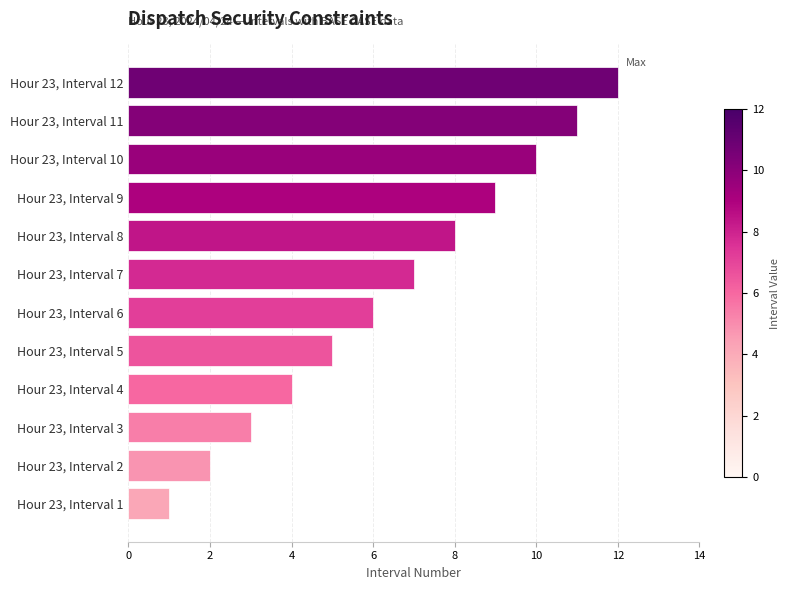

Rank the categories by value from highest to lowest.

Hour 23, Interval 12, Hour 23, Interval 11, Hour 23, Interval 10, Hour 23, Interval 9, Hour 23, Interval 8, Hour 23, Interval 7, Hour 23, Interval 6, Hour 23, Interval 5, Hour 23, Interval 4, Hour 23, Interval 3, Hour 23, Interval 2, Hour 23, Interval 1